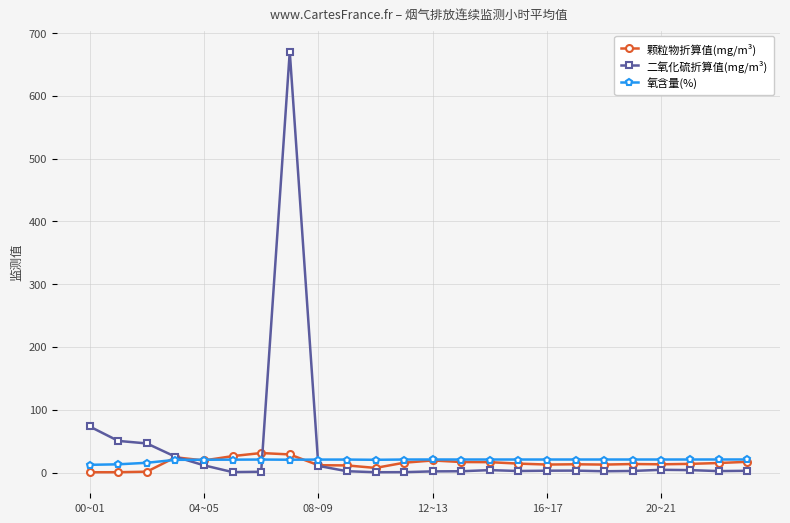

List the series in order of their peak value, highest first.

二氧化硫折算值(mg/m³), 颗粒物折算值(mg/m³), 氧含量(%)